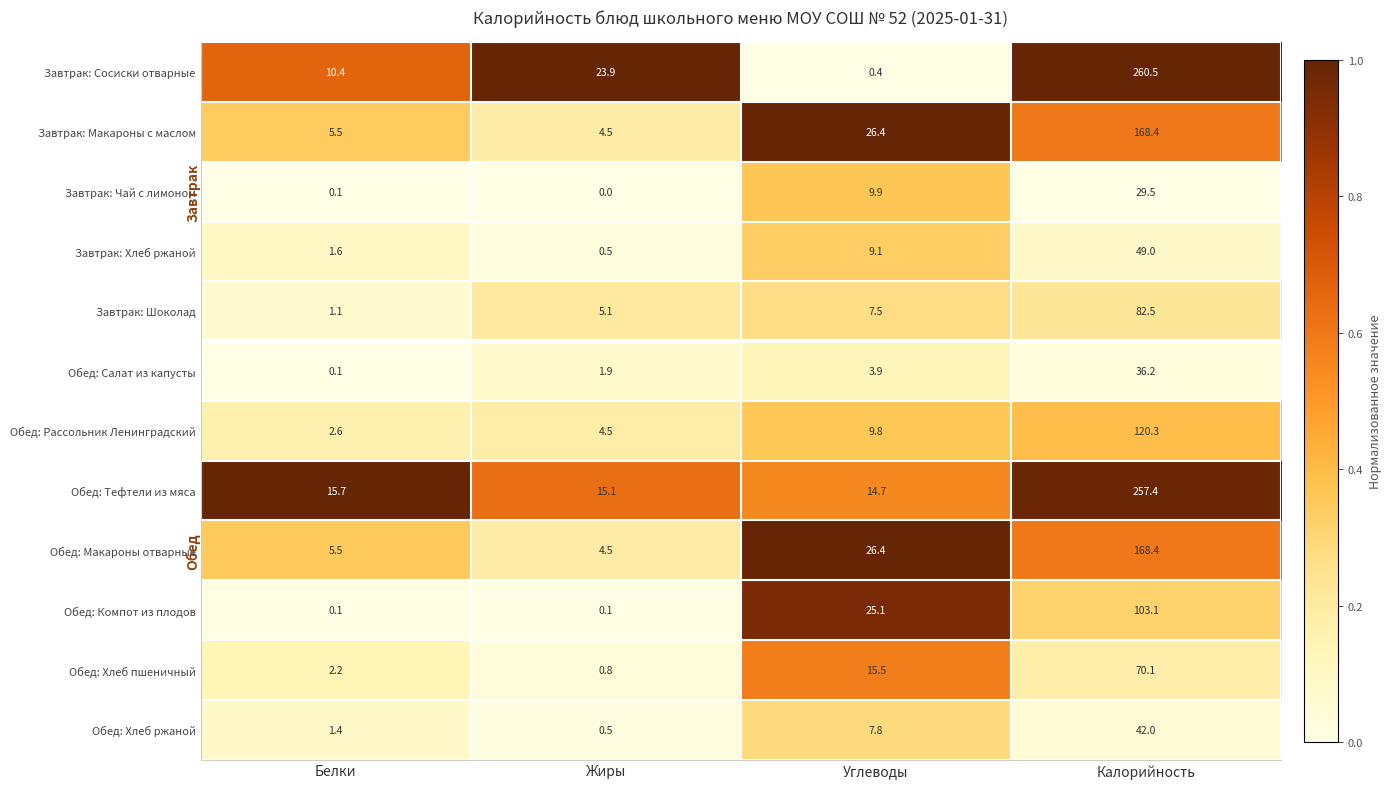

Which series changed the most between Белки and Жиры?

Завтрак: Сосиски отварные